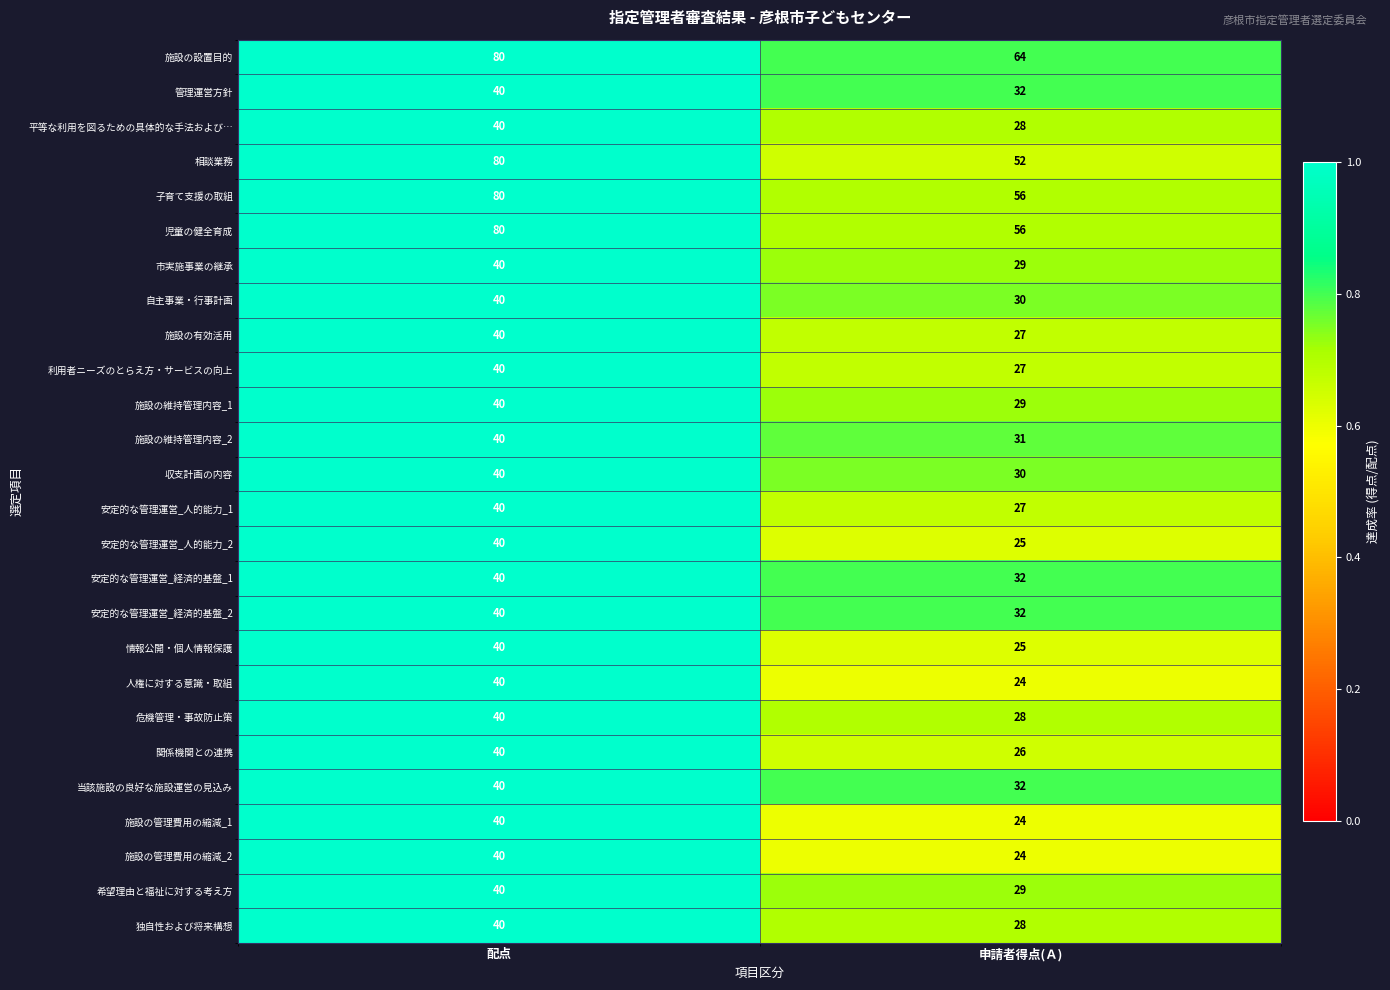

What is the spread (max minus min) of values at 申請者得点(Ａ)?

40